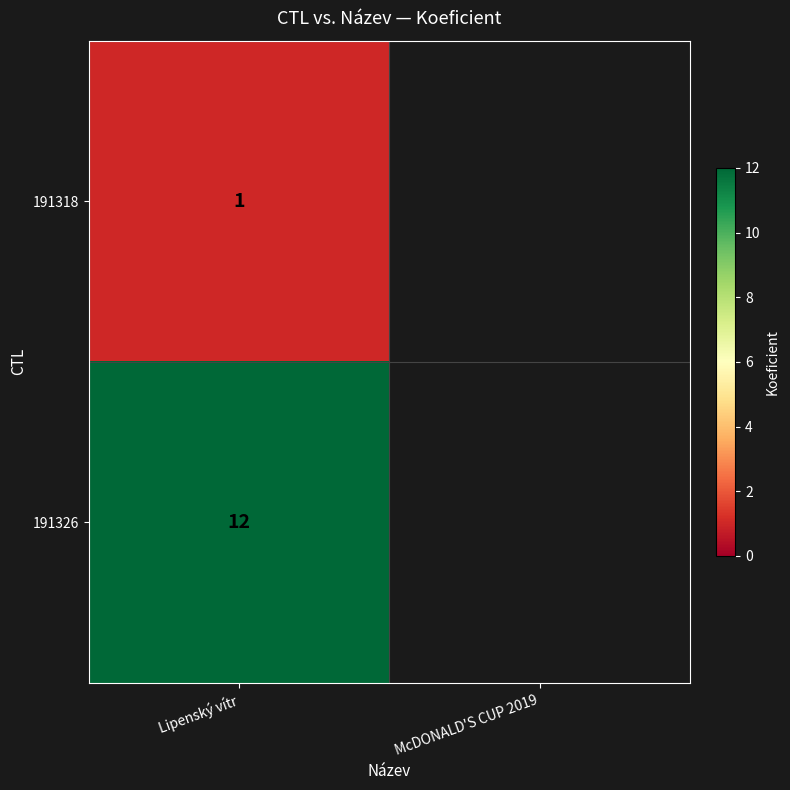

What is the smallest value displayed?

1.0